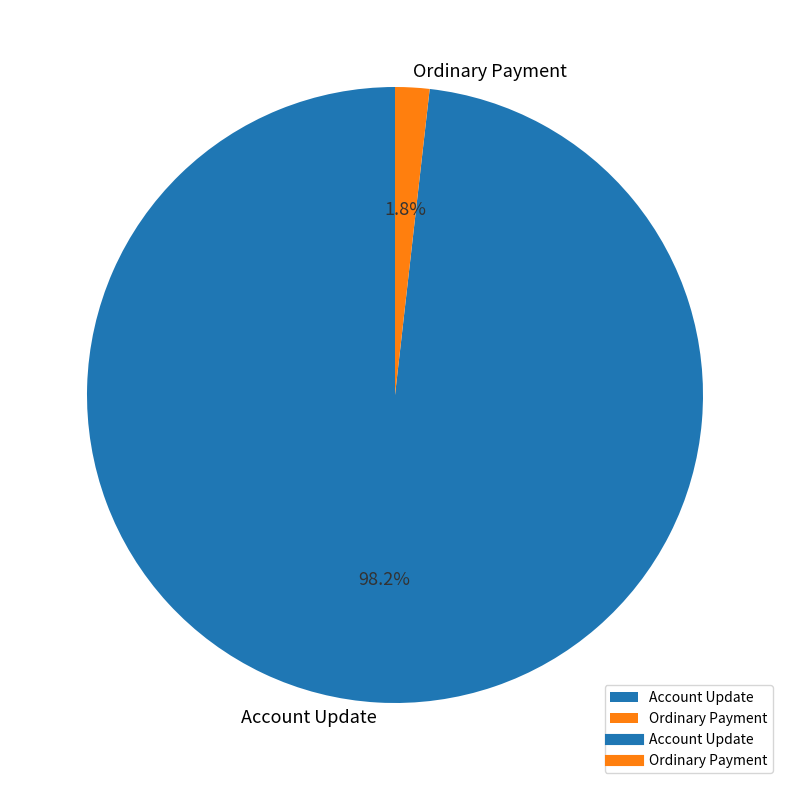

The Account Update slice represents 91% of the pie. True or false?

False